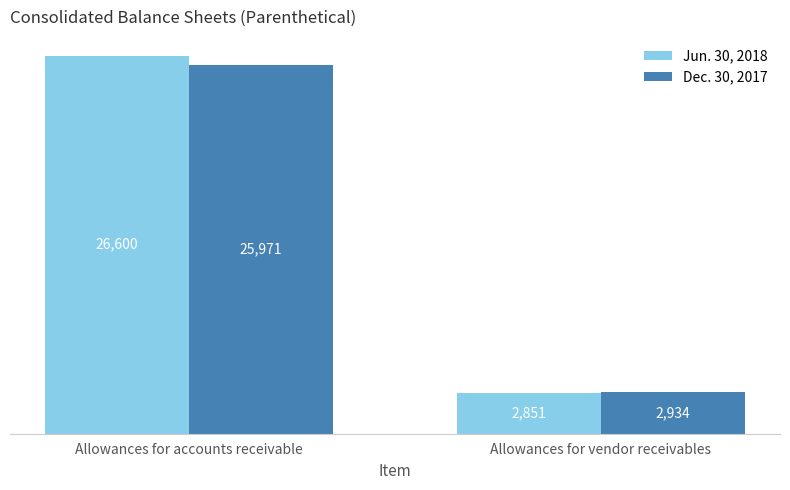

Which series has the largest total across all categories?

Jun. 30, 2018